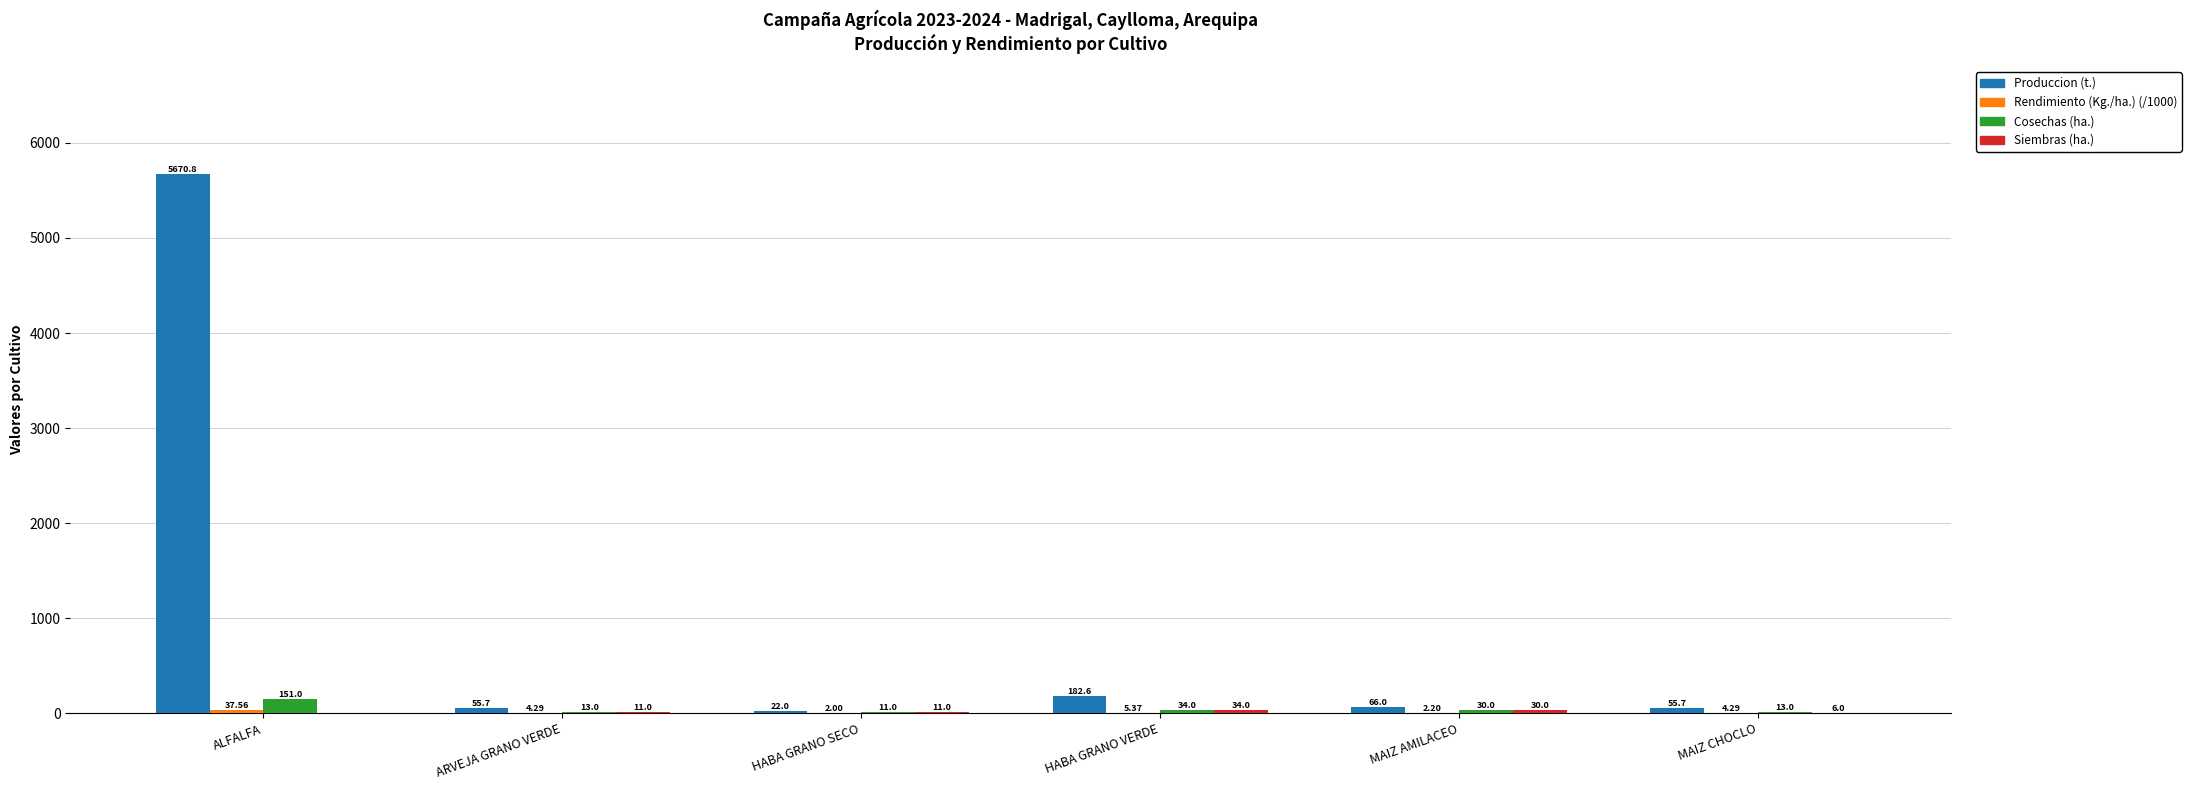

Where is Produccion (t.) nearest to the value 2846?

HABA GRANO VERDE